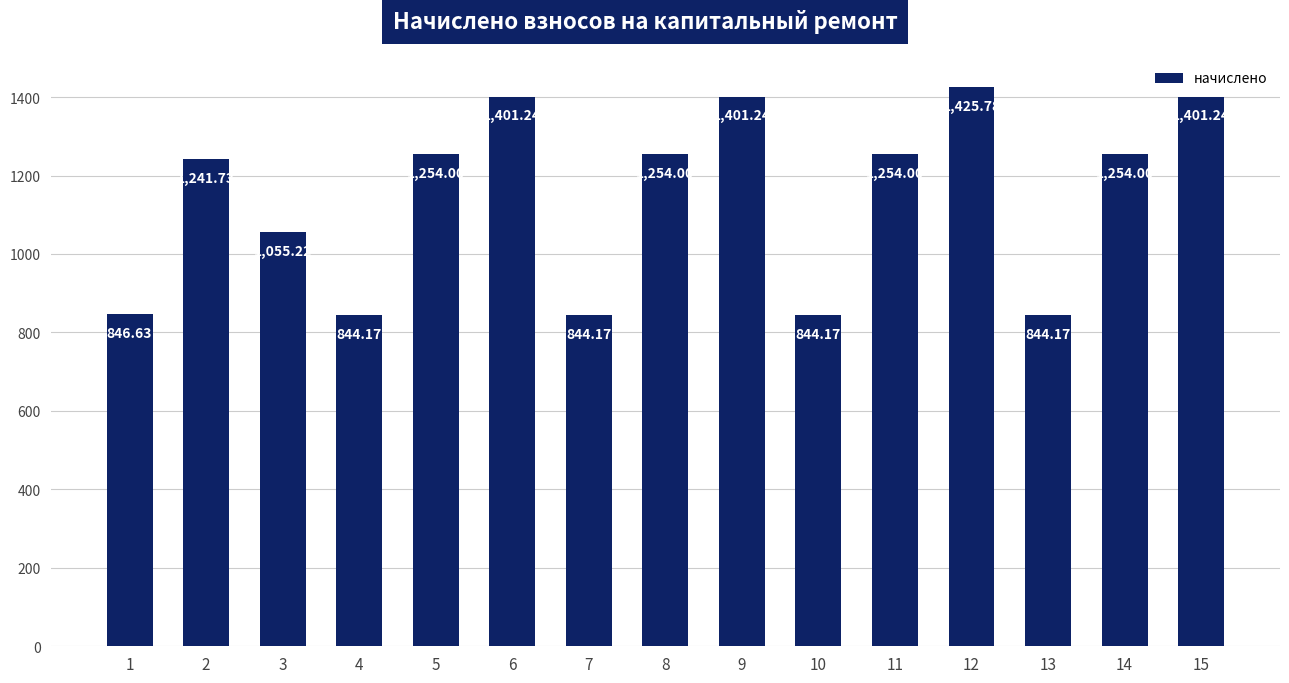

What value does the data have at 4?

844.2